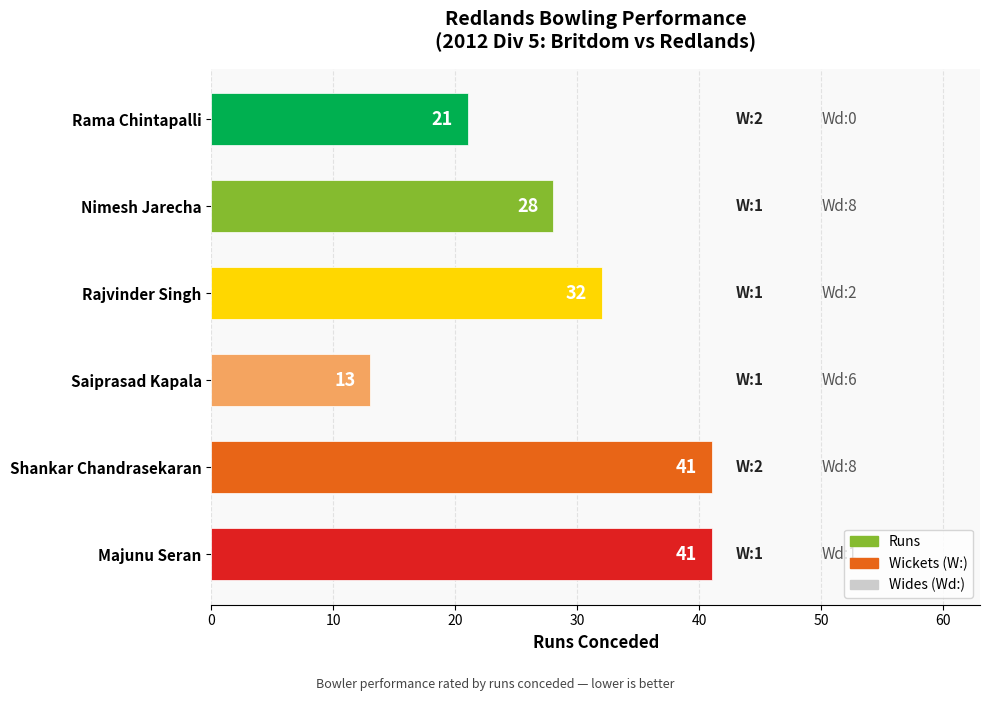

What is the change in value from Rama Chintapalli to Nimesh Jarecha?

+7